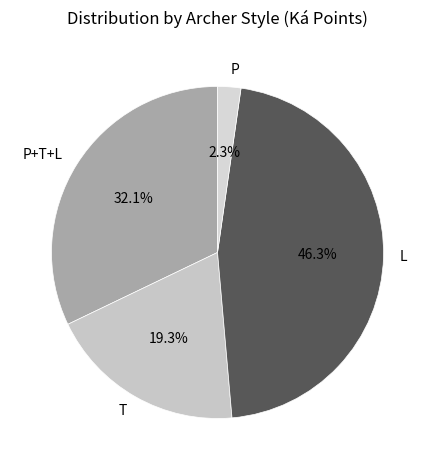

Rank the categories by value from lowest to highest.

P, T, P+T+L, L